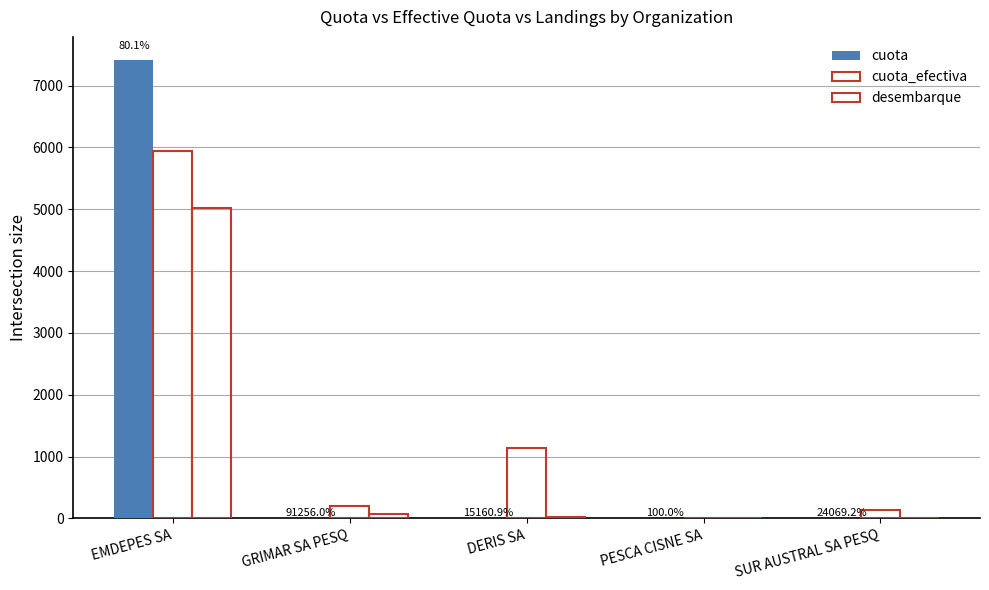

How many groups of bars are there?

5